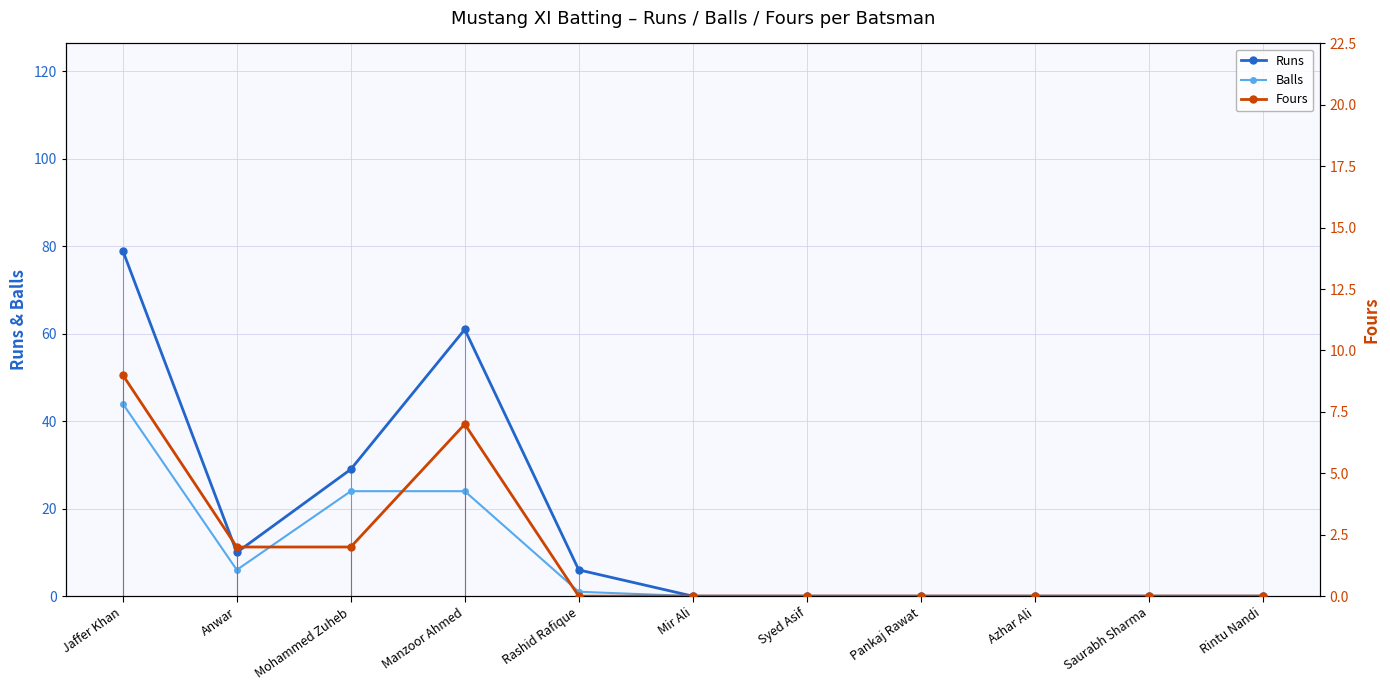

True or false: Runs and Fours intersect in this chart.

False